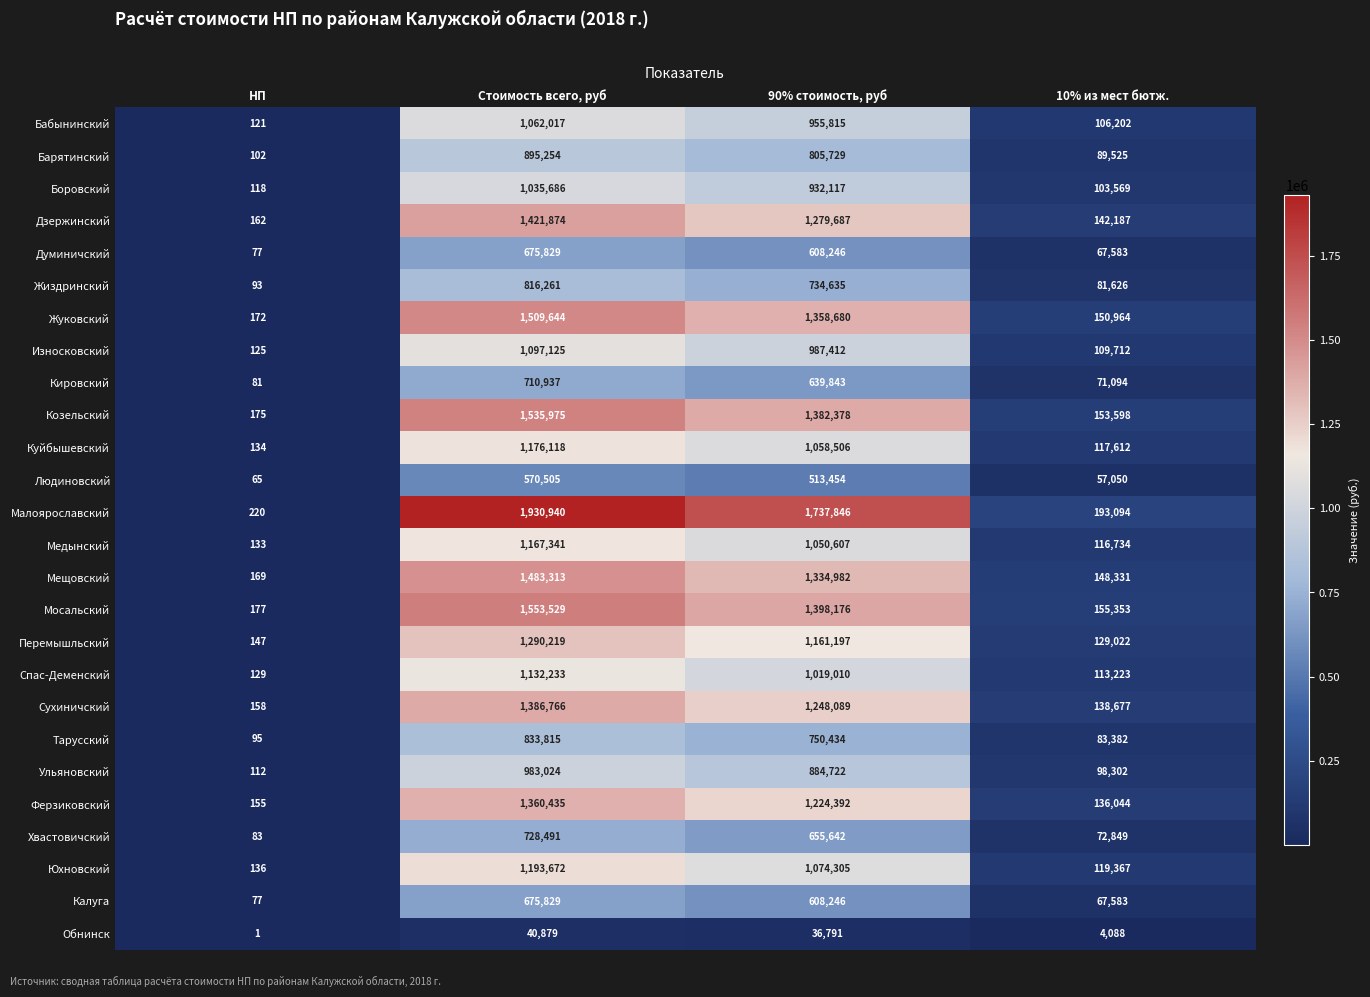

At which label is Куйбышевский closest to 588126?

90% стоимость, руб